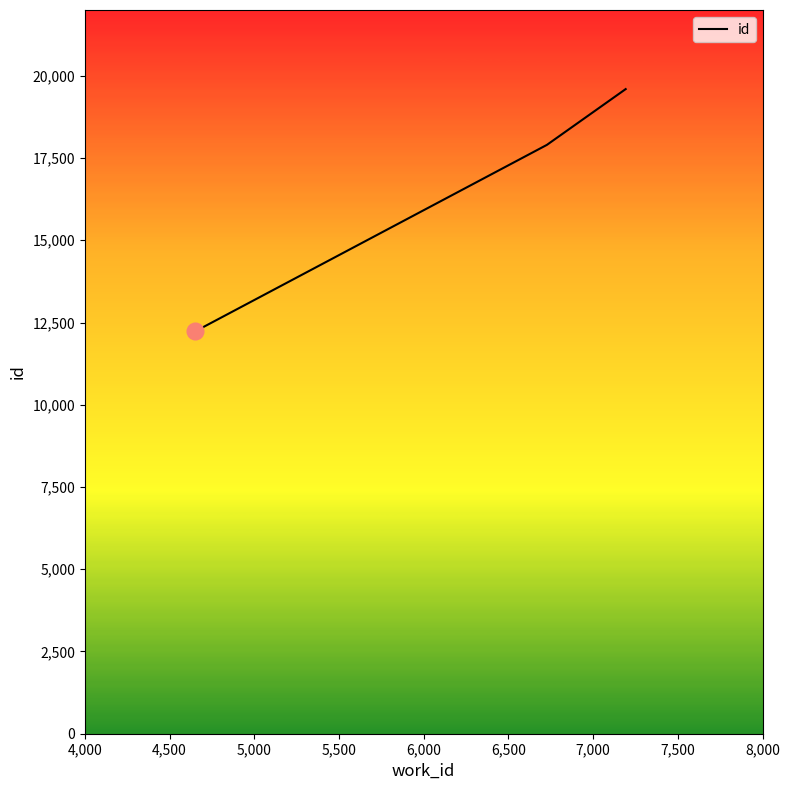

Is this an area chart (filled region under the line)?

No